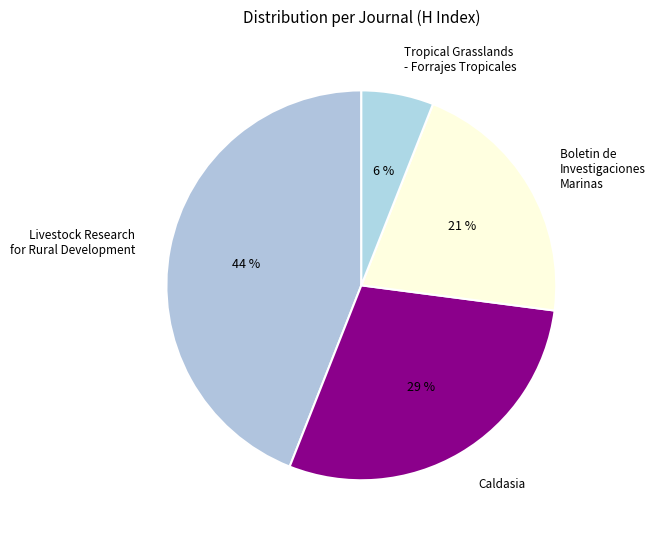

To the nearest percent, what is the average slice percentage?

25%